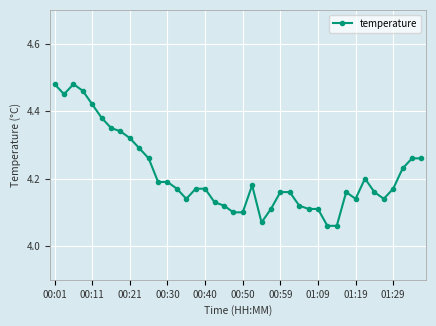

What is the sum of all values?

168.6